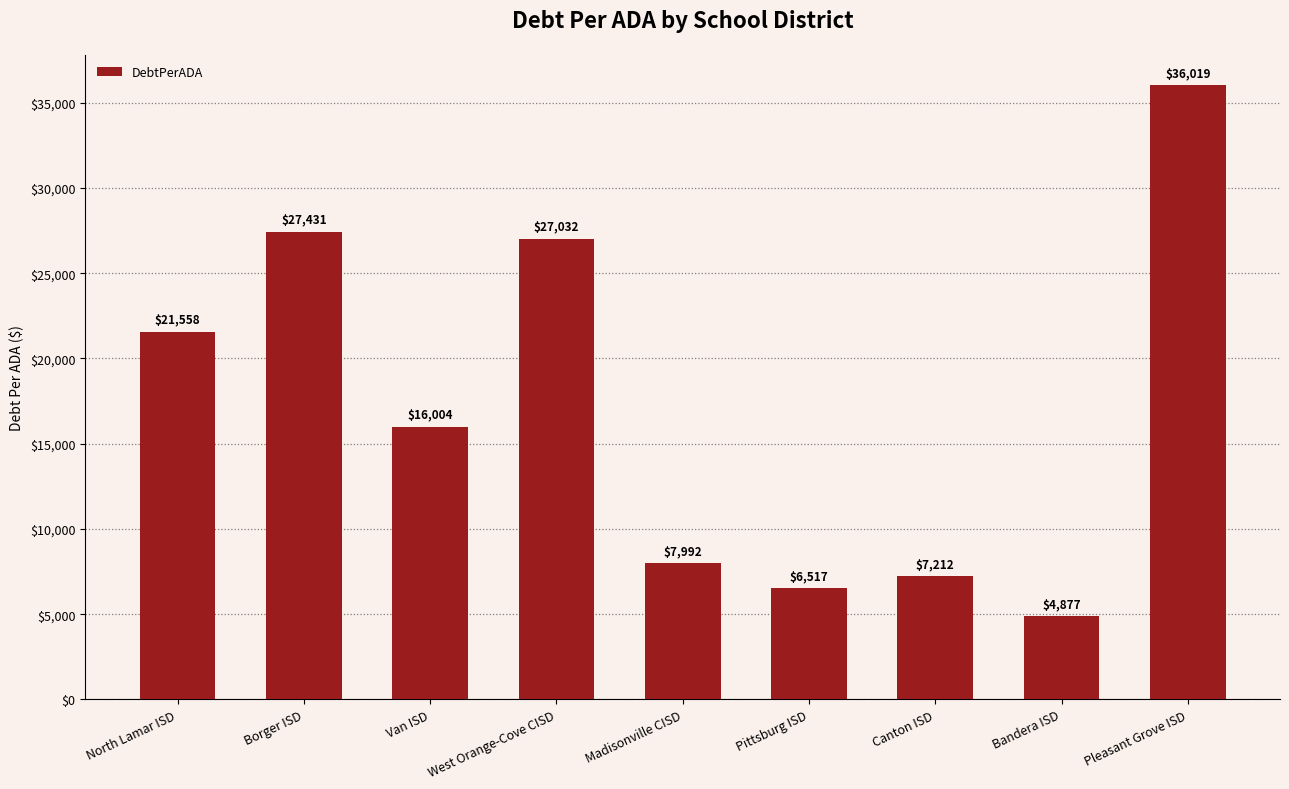

What is the change in value from Bandera ISD to Pleasant Grove ISD?

+31141.6